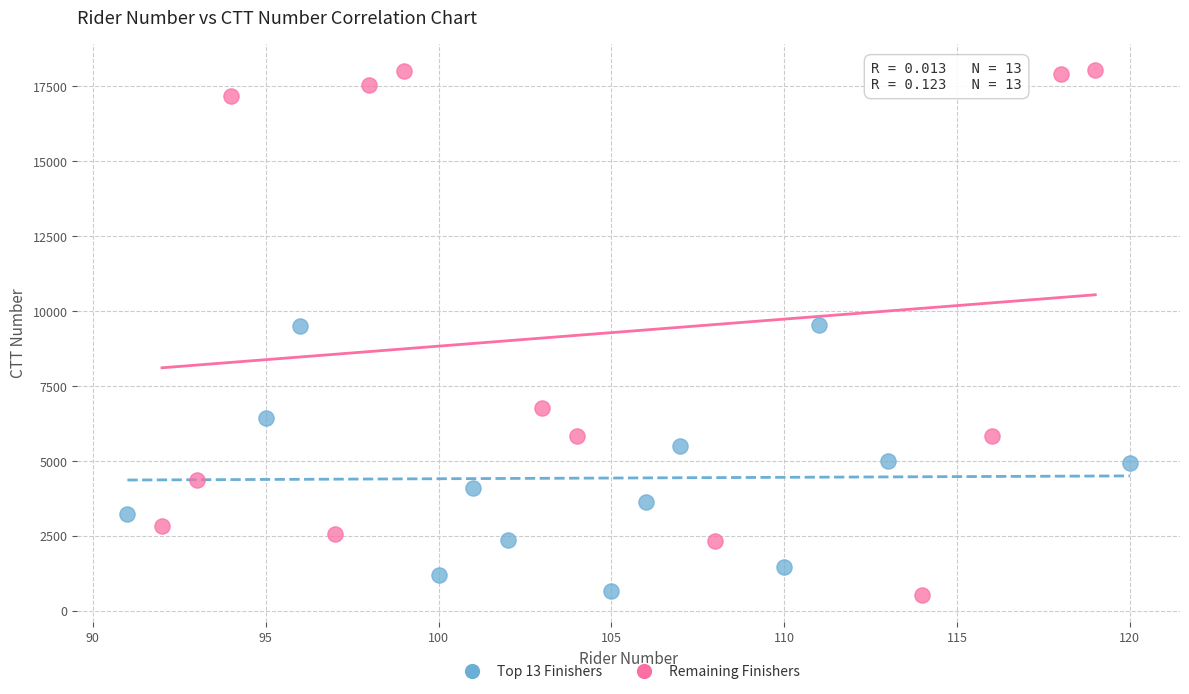

Which series has the largest Y range (max minus min)?

Remaining Finishers